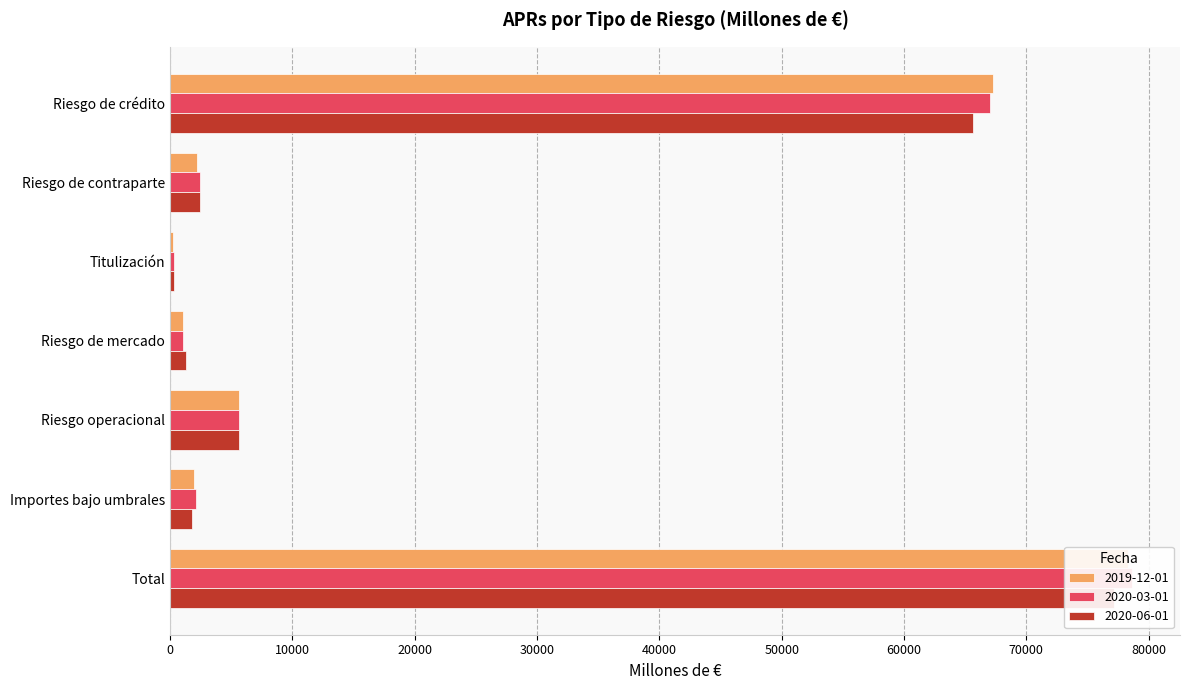

What are all the series names shown in the legend?

2019-12-01, 2020-03-01, 2020-06-01